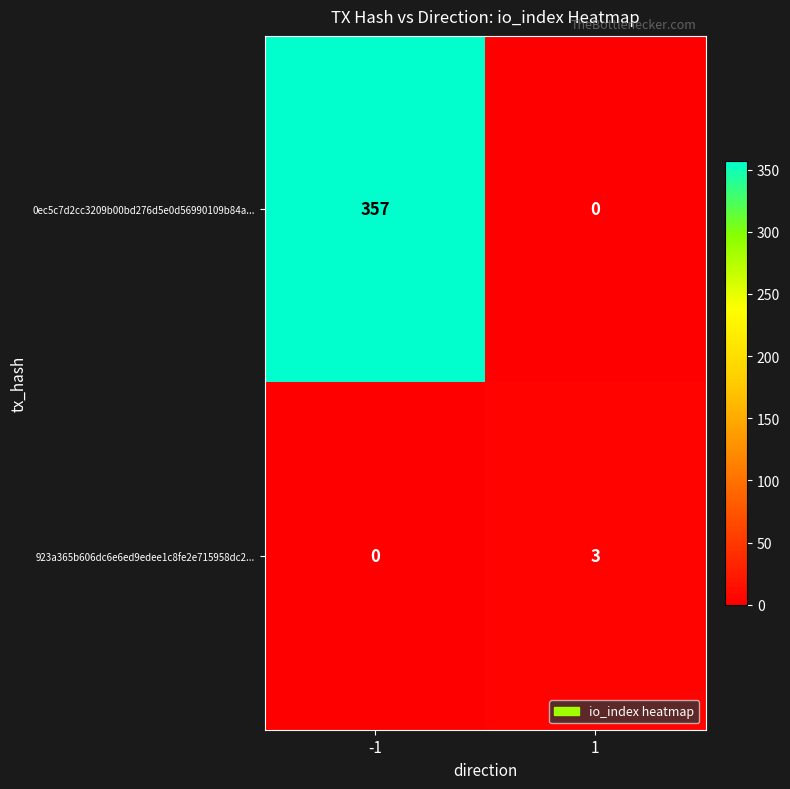

Rank the series at -1 from highest to lowest value.

0ec5c7d2cc3209b00bd276d5e0d56990109b84a..., 923a365b606dc6e6ed9edee1c8fe2e715958dc2...